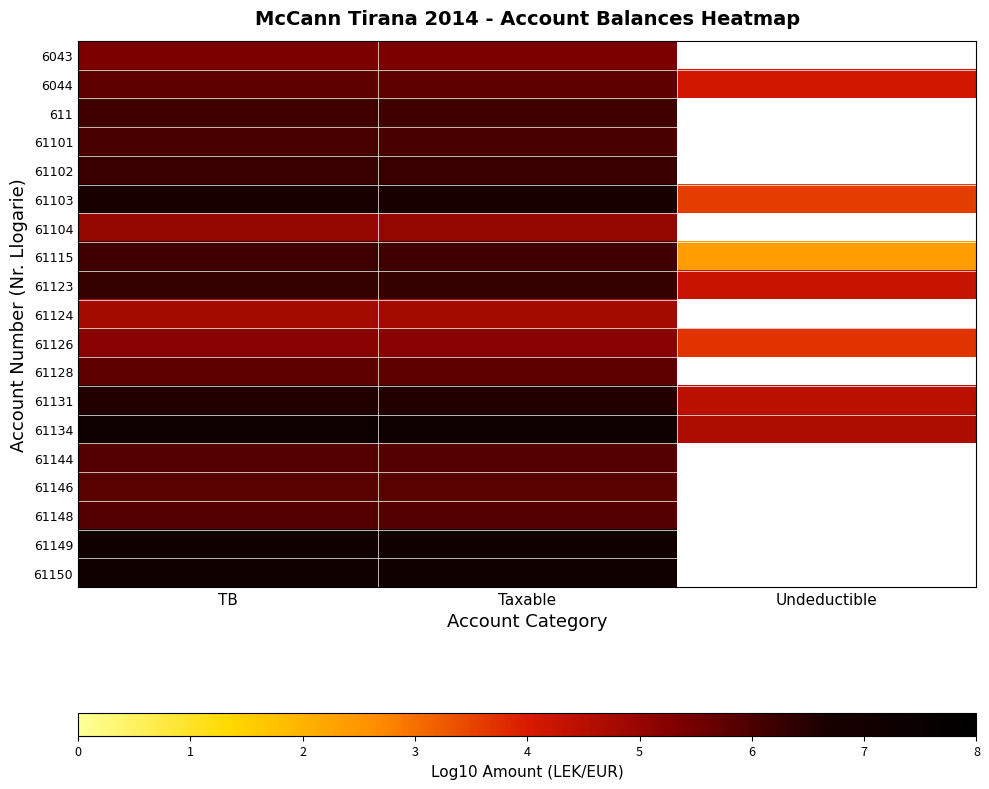

At which category is the sum across all series the highest?

TB